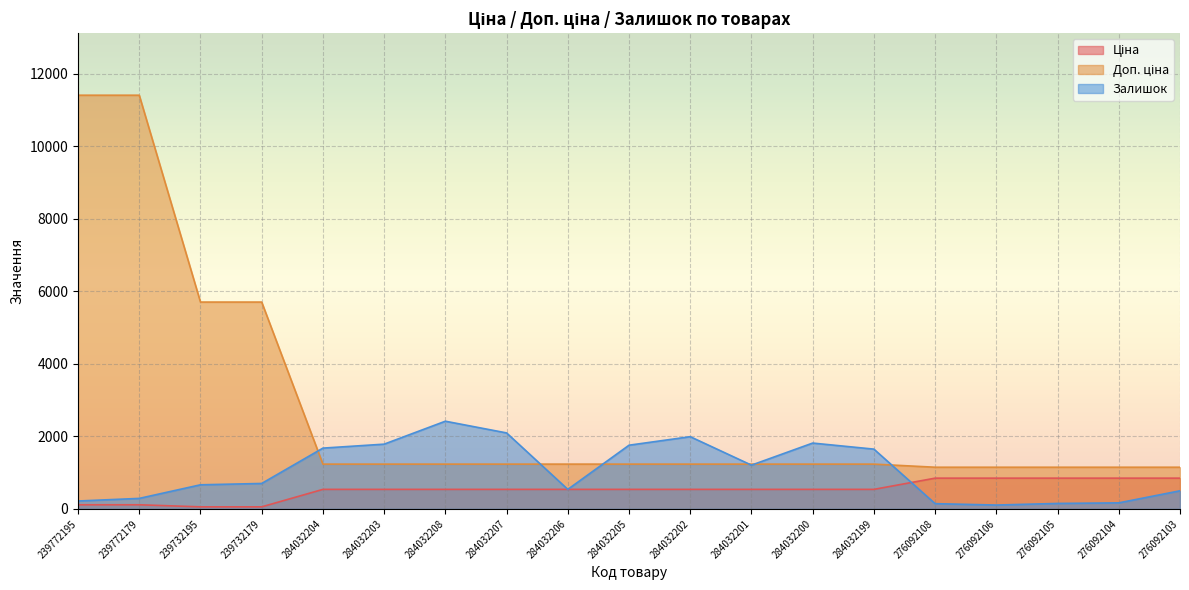

What is the difference between the maximum and minimum values in the Ціна series?

791.4